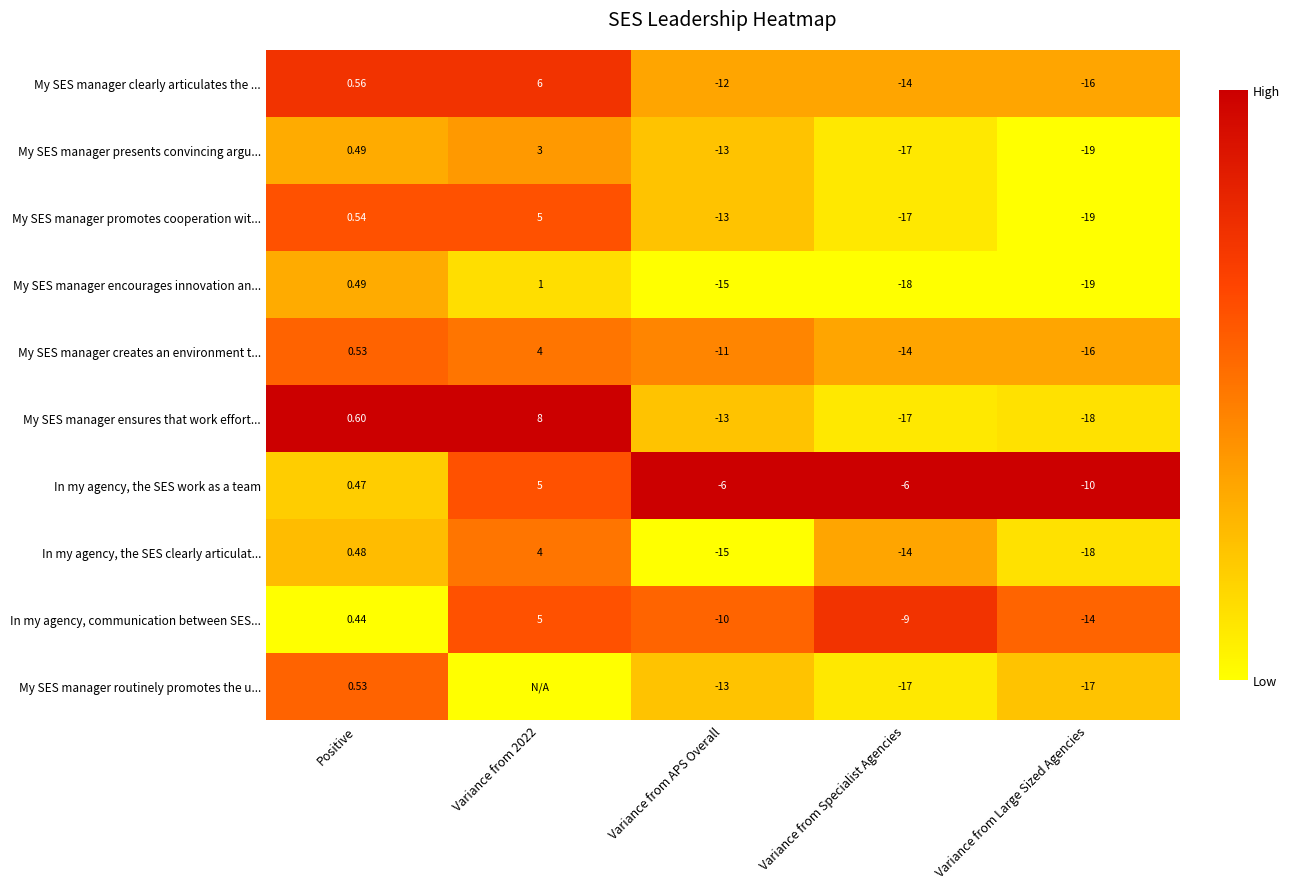

At which label does My SES manager encourages innovation an... first exceed -15?

Positive